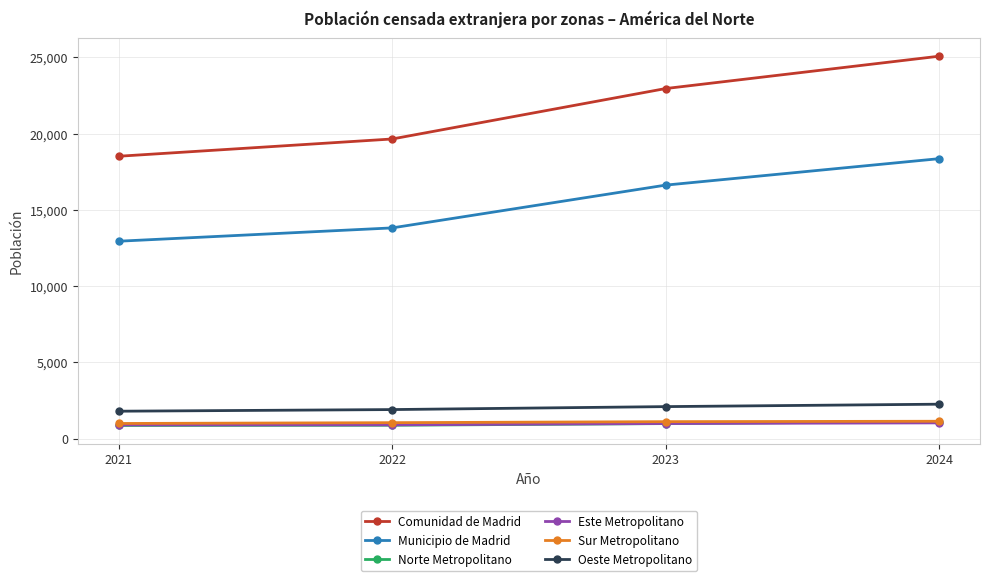

True or false: Municipio de Madrid has a value of 16627 at 2023.

True